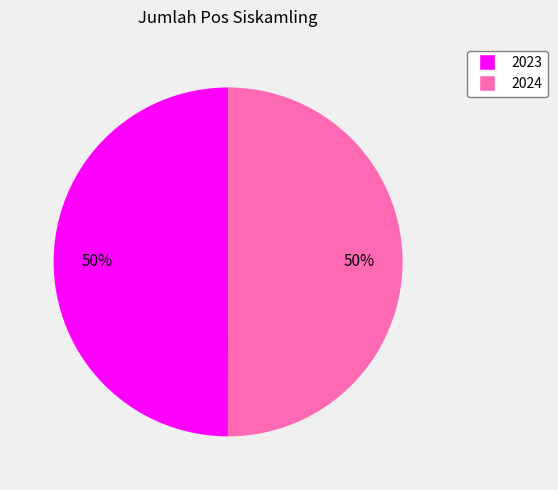

Do 2024 and 2023 together represent more than half of the pie?

Yes